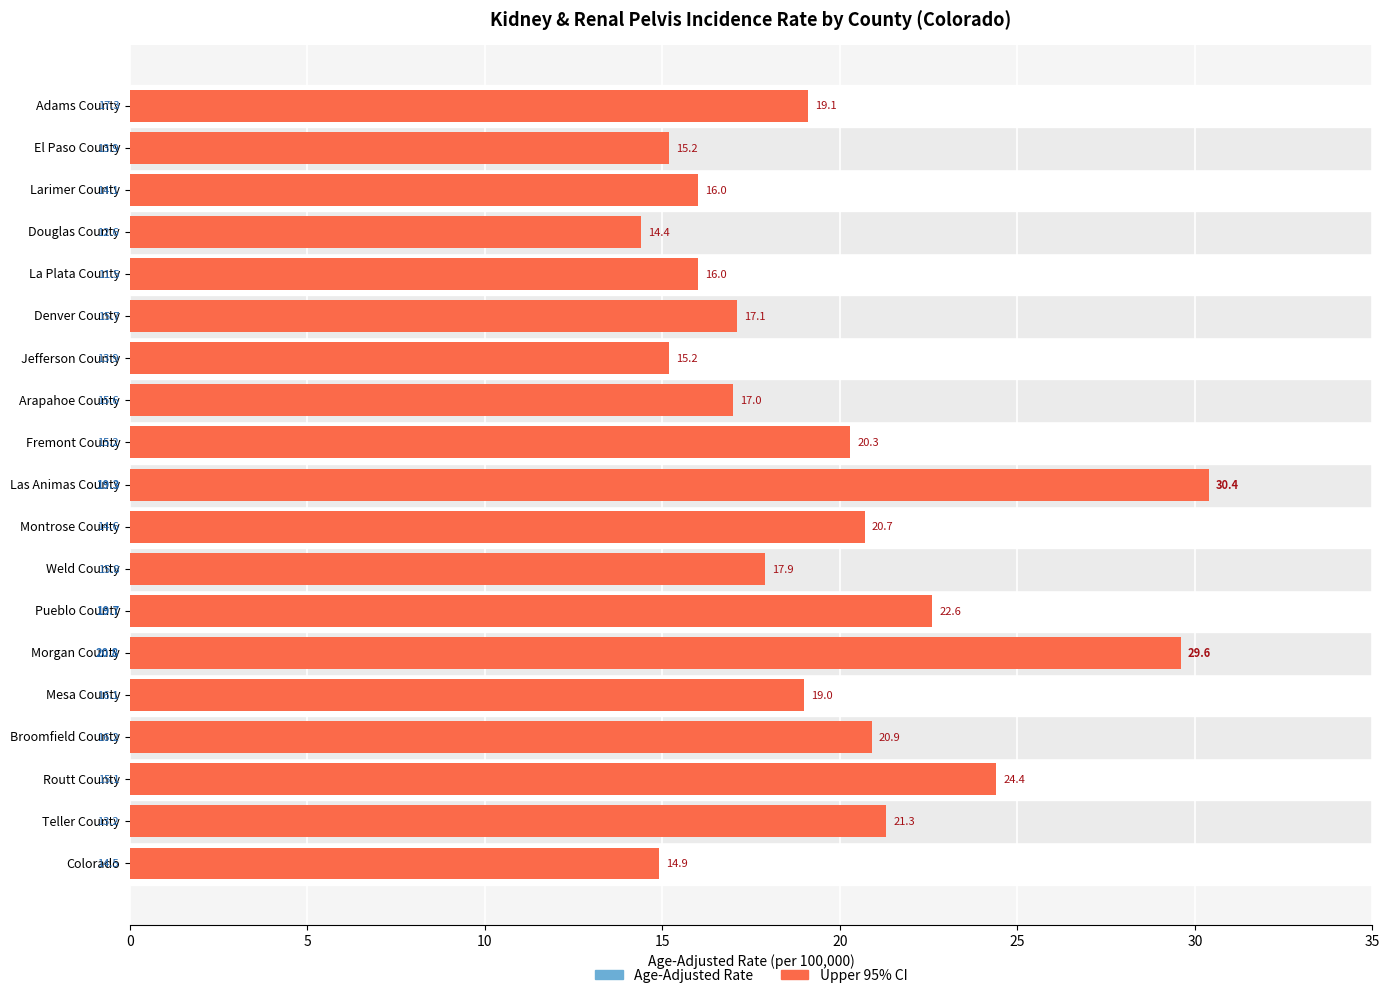

What is the highest value of the Upper 95% CI series?

30.4